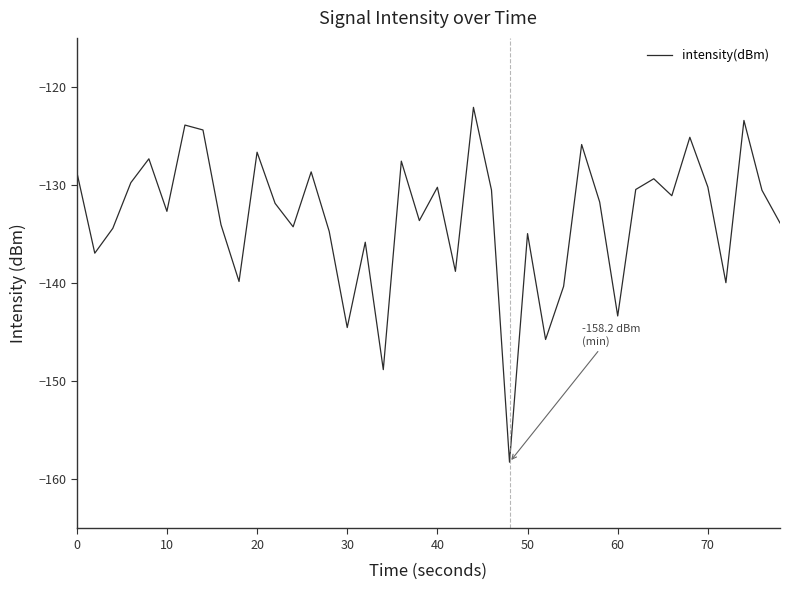

What is the smallest value displayed?

-158.2